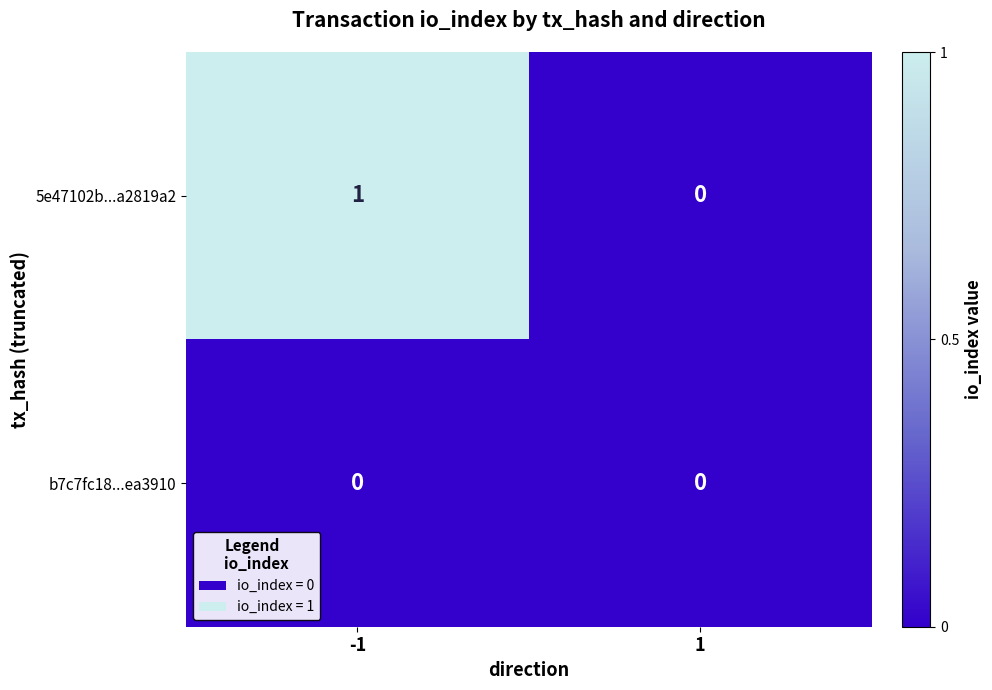

Rank the categories by 5e47102b...a2819a2 value from highest to lowest.

-1, 1